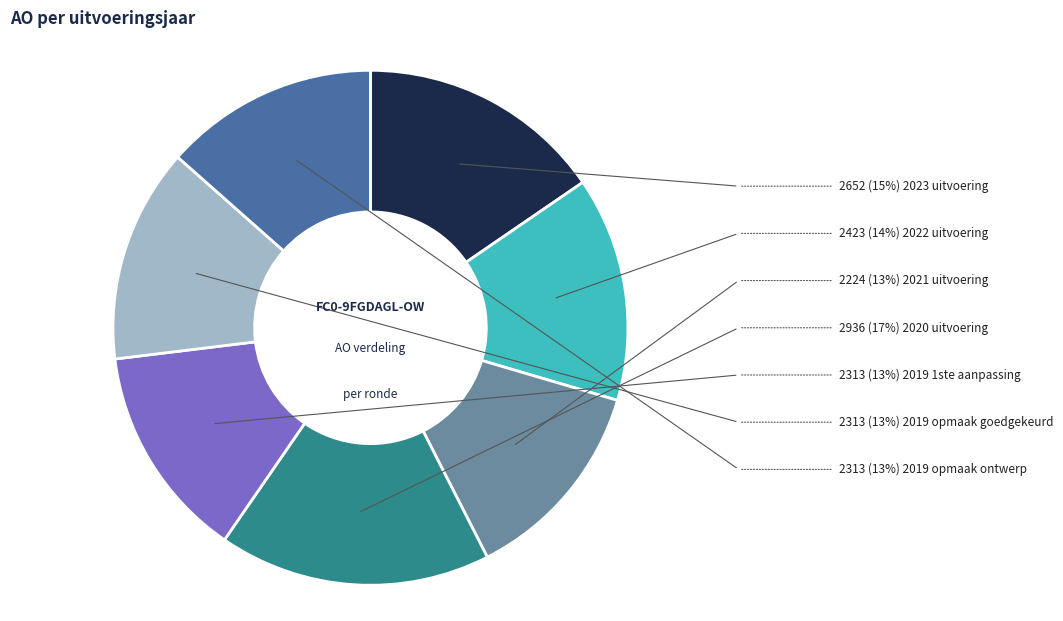

Is there a majority slice in this chart?

No